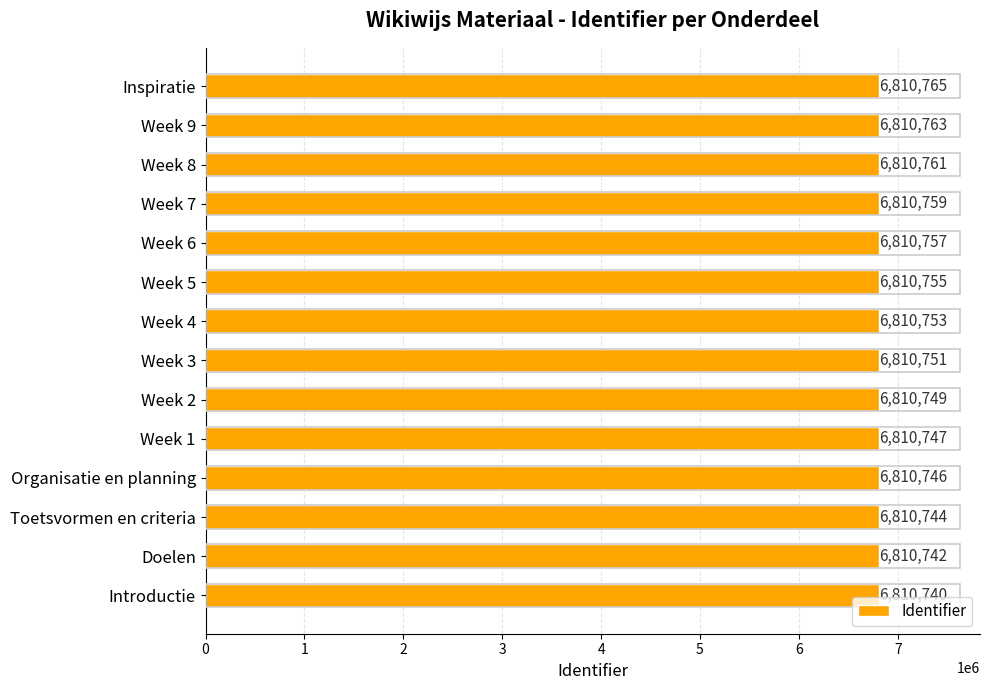

Reading bottom to top, extract all data points from this chart.

6810740	6810742	6810744	6810746	6810747	6810749	6810751	6810753	6810755	6810757	6810759	6810761	6810763	6810765